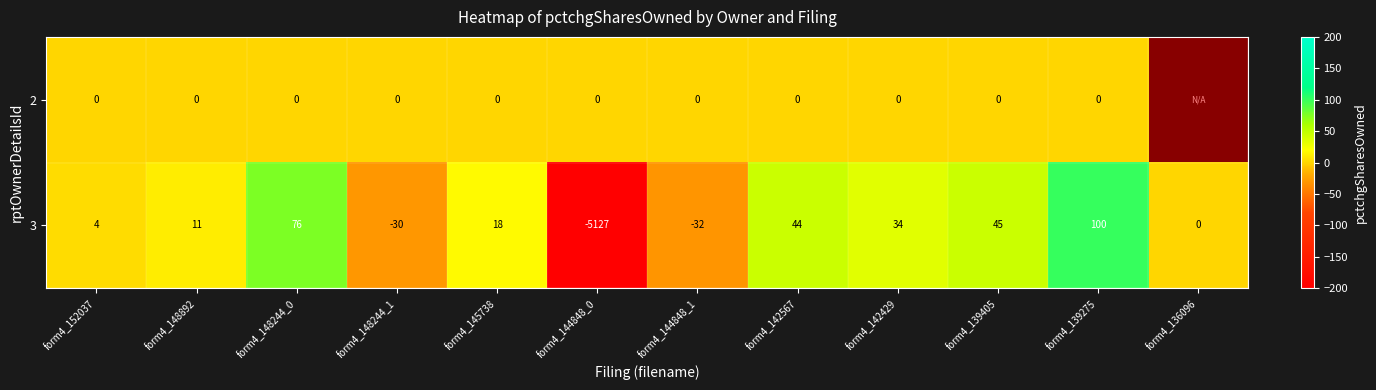

How many categories are shown in the chart?

12